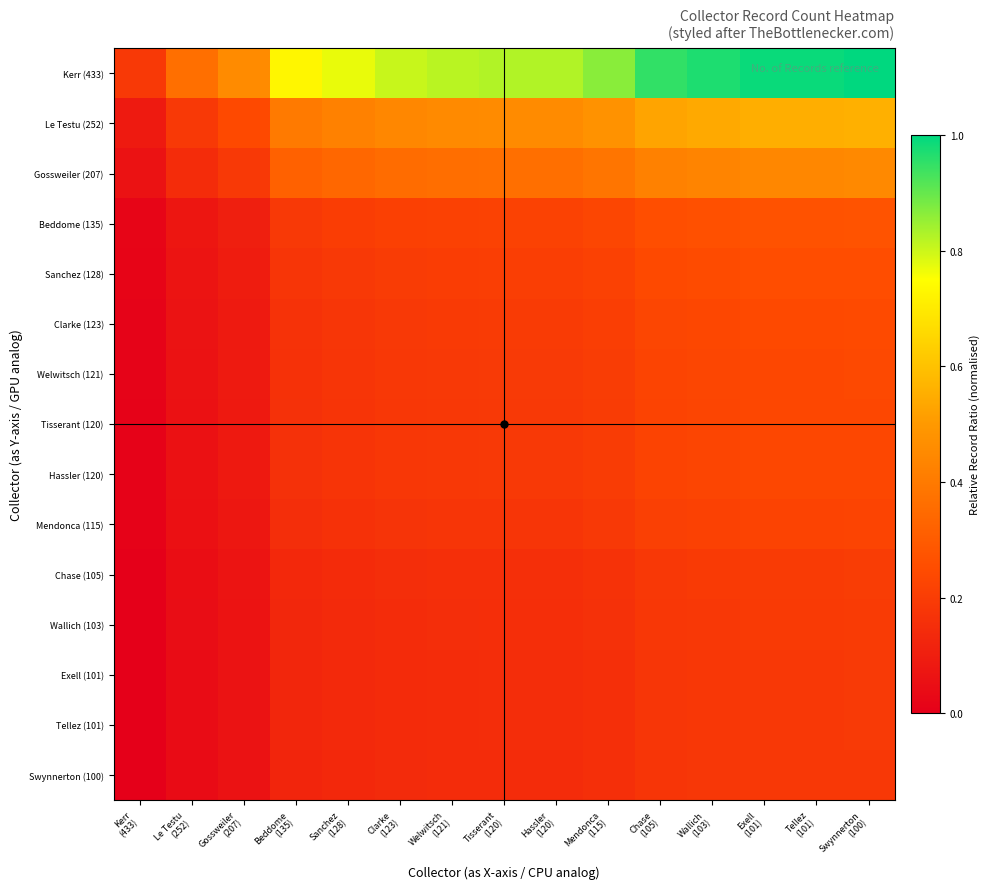

Which category has the highest value across all series?

Swynnerton
(100)